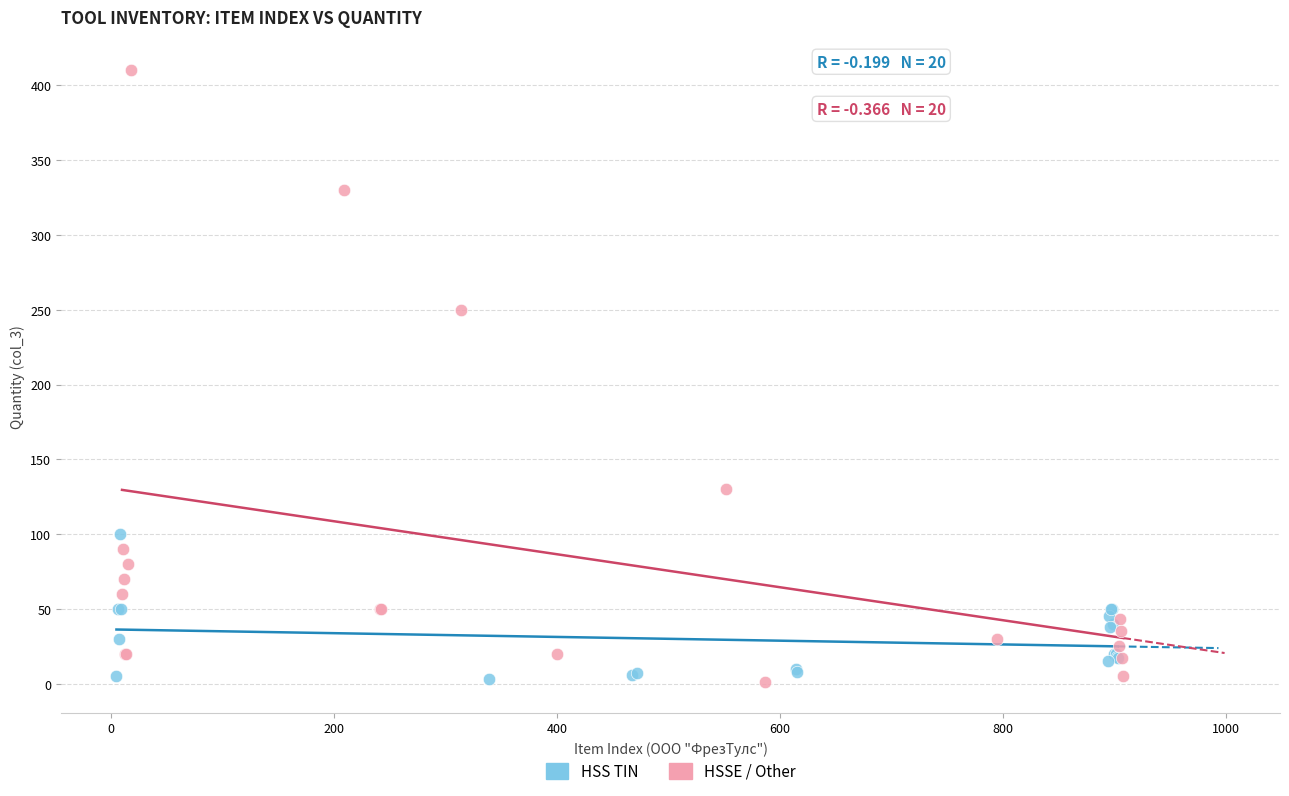

What are all the series names shown in the legend?

HSS TIN, HSSE / Other